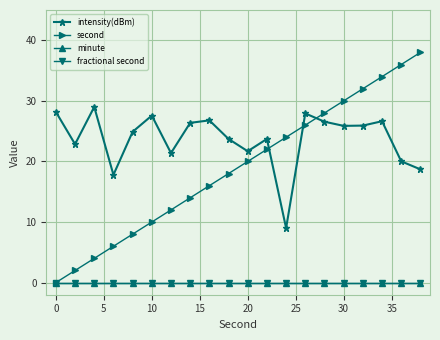

Rank the series by their maximum value, from highest to lowest.

second, intensity(dBm), minute, fractional second